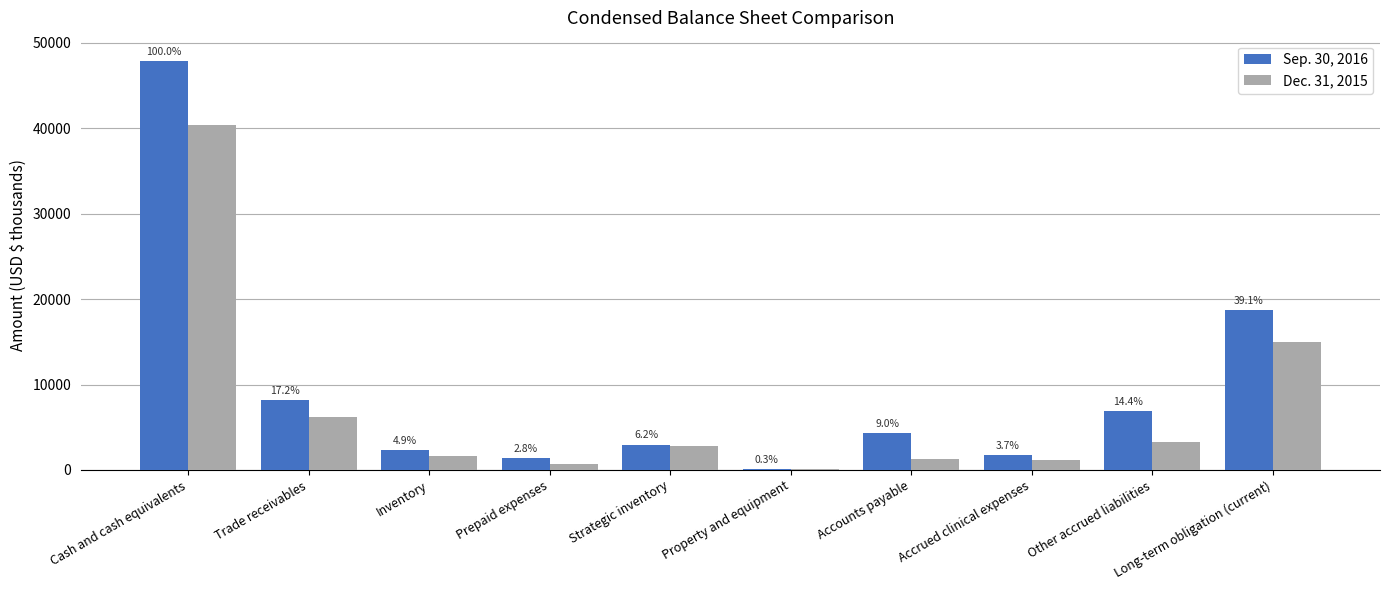

What are all the series names shown in the legend?

Sep. 30, 2016, Dec. 31, 2015